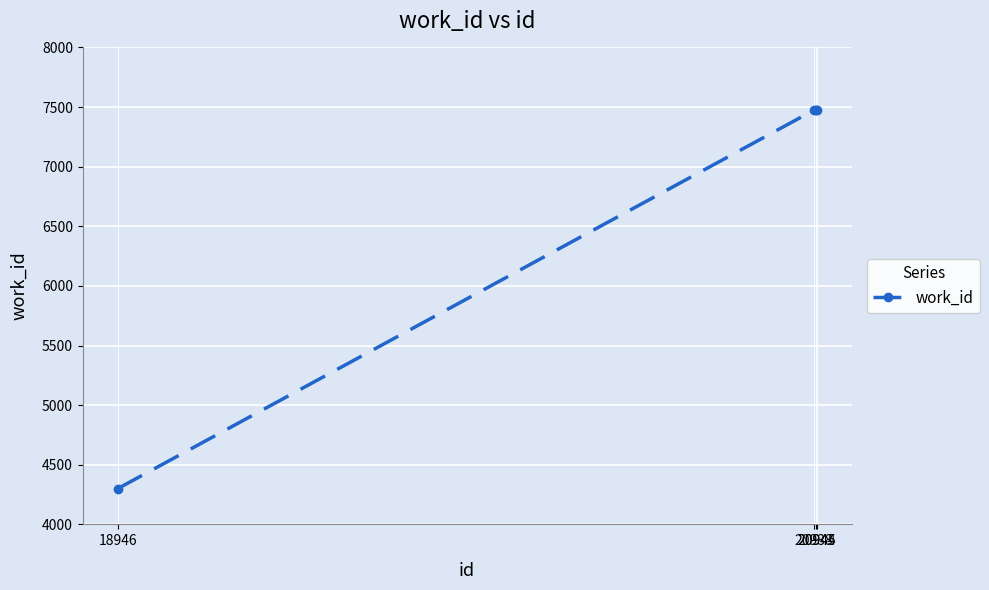

What is the value of the 1st point from the left?

4299